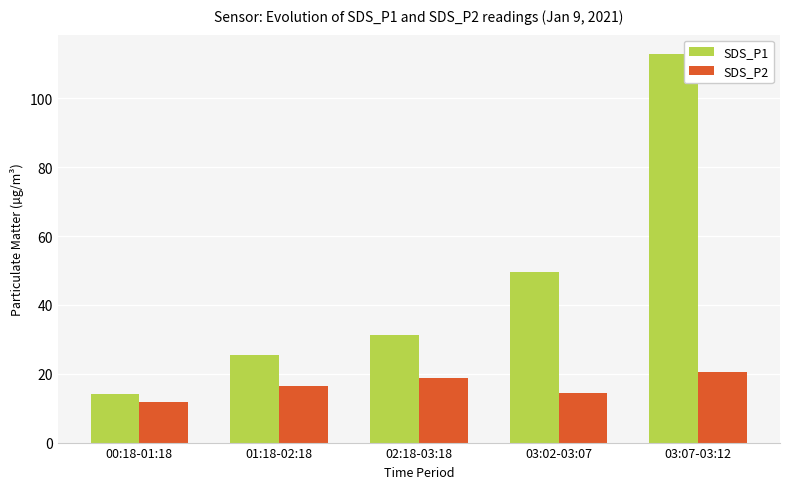

At which label does SDS_P2 reach its minimum?

00:18-01:18